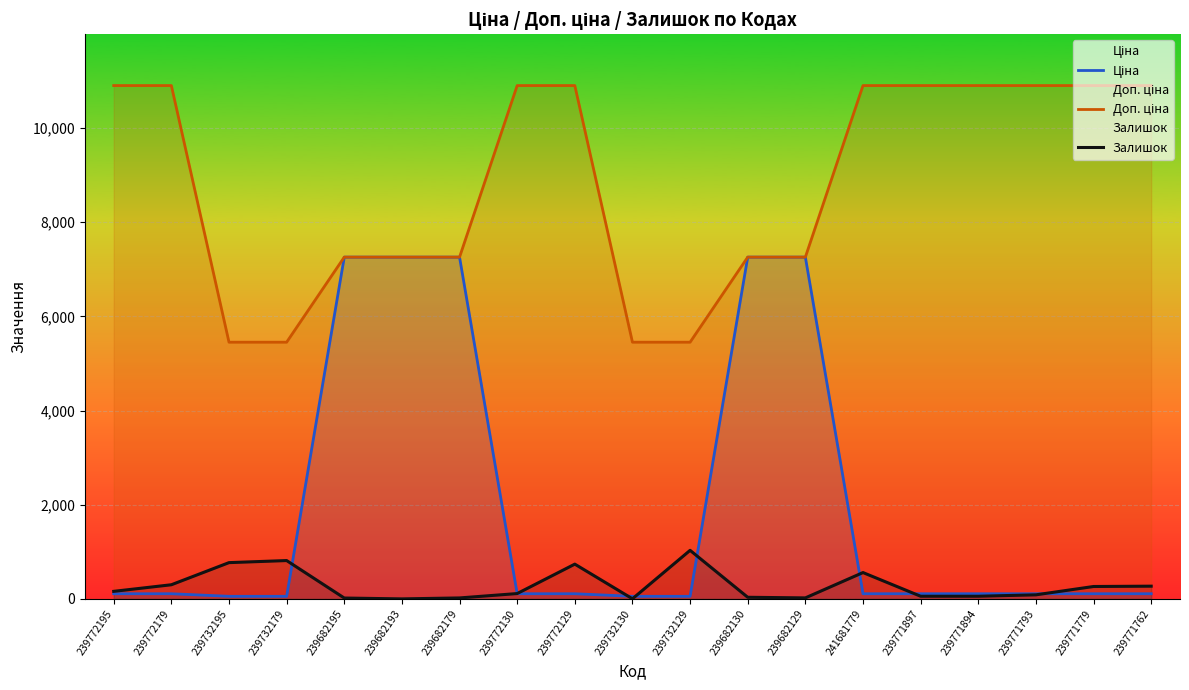

True or false: Ціна and Залишок intersect in this chart.

True